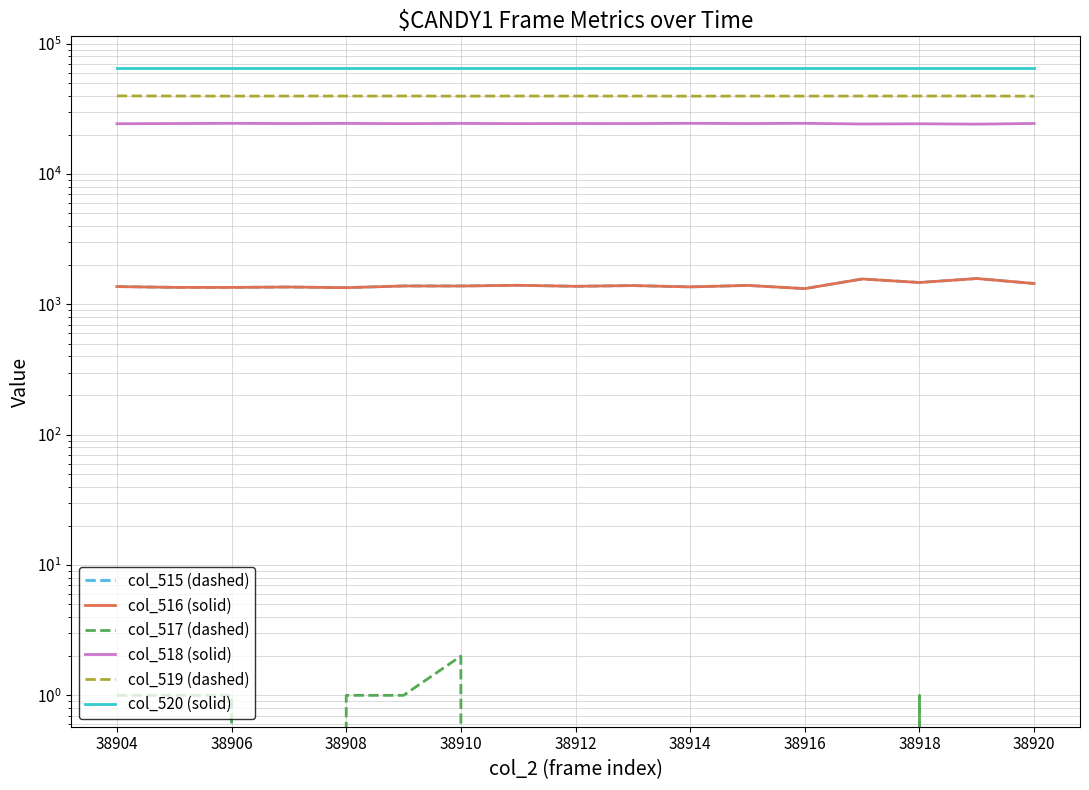

True or false: col_520 (solid) has more than 1 interior local peaks.

False